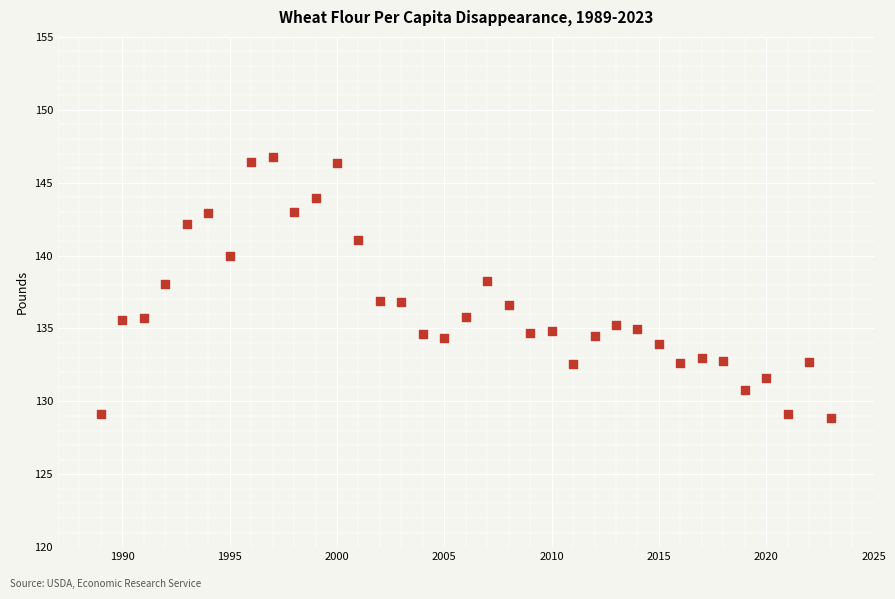

What is the range of Y values (max minus min)?

17.9